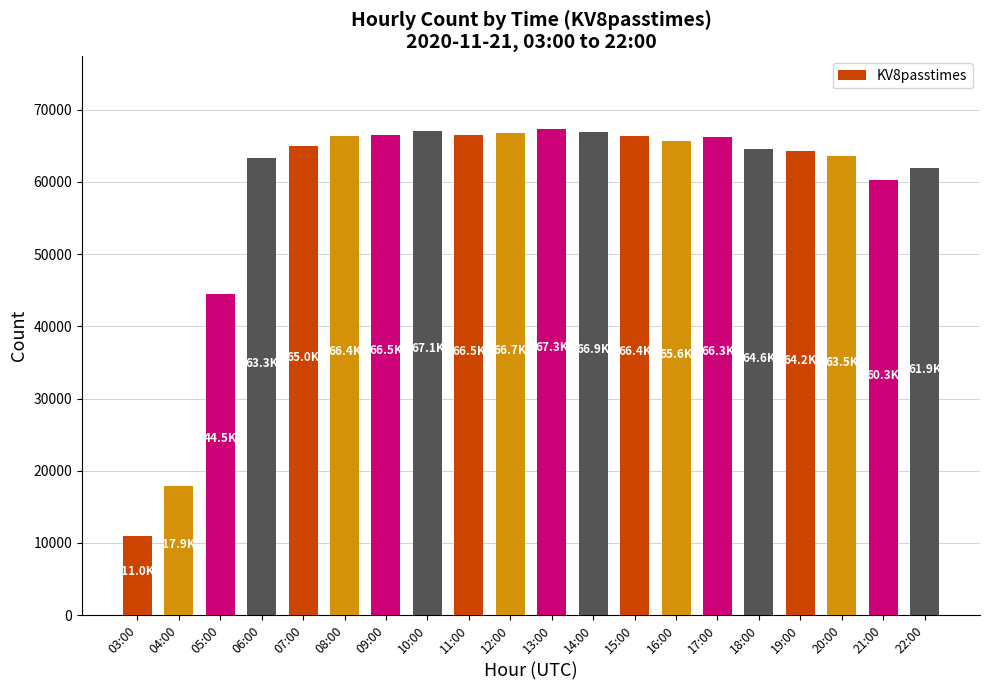

What is the change in value from 03:00 to 05:00?

+33493